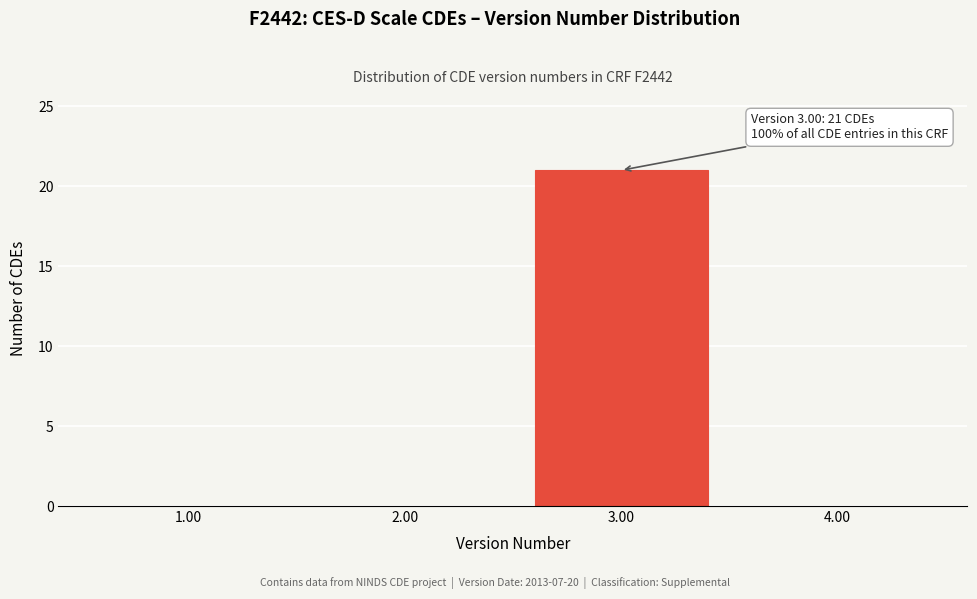

Reading left to right, extract all data points from this chart.

1.00=0	2.00=0	3.00=21	4.00=0